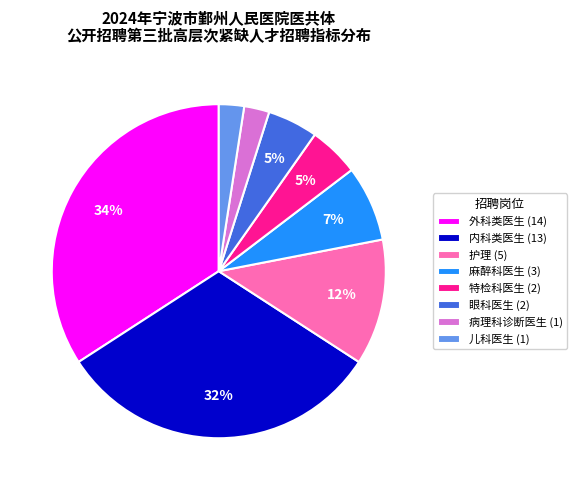

The 麻醉科医生 (3) slice represents 7% of the pie. True or false?

True